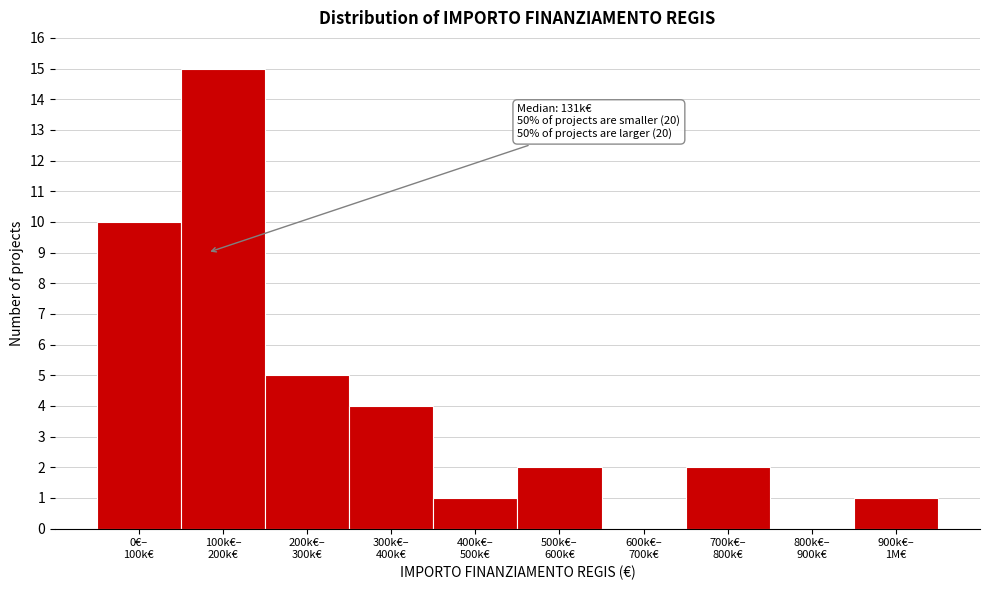

What is the greatest value displayed?

15